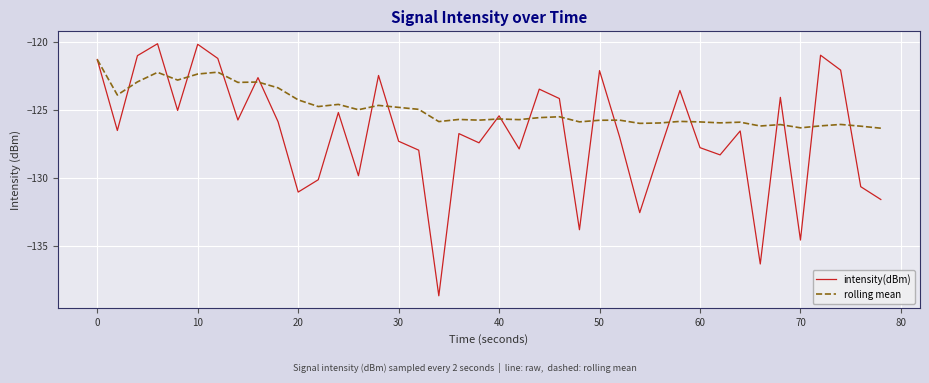

True or false: rolling mean and intensity(dBm) intersect in this chart.

True